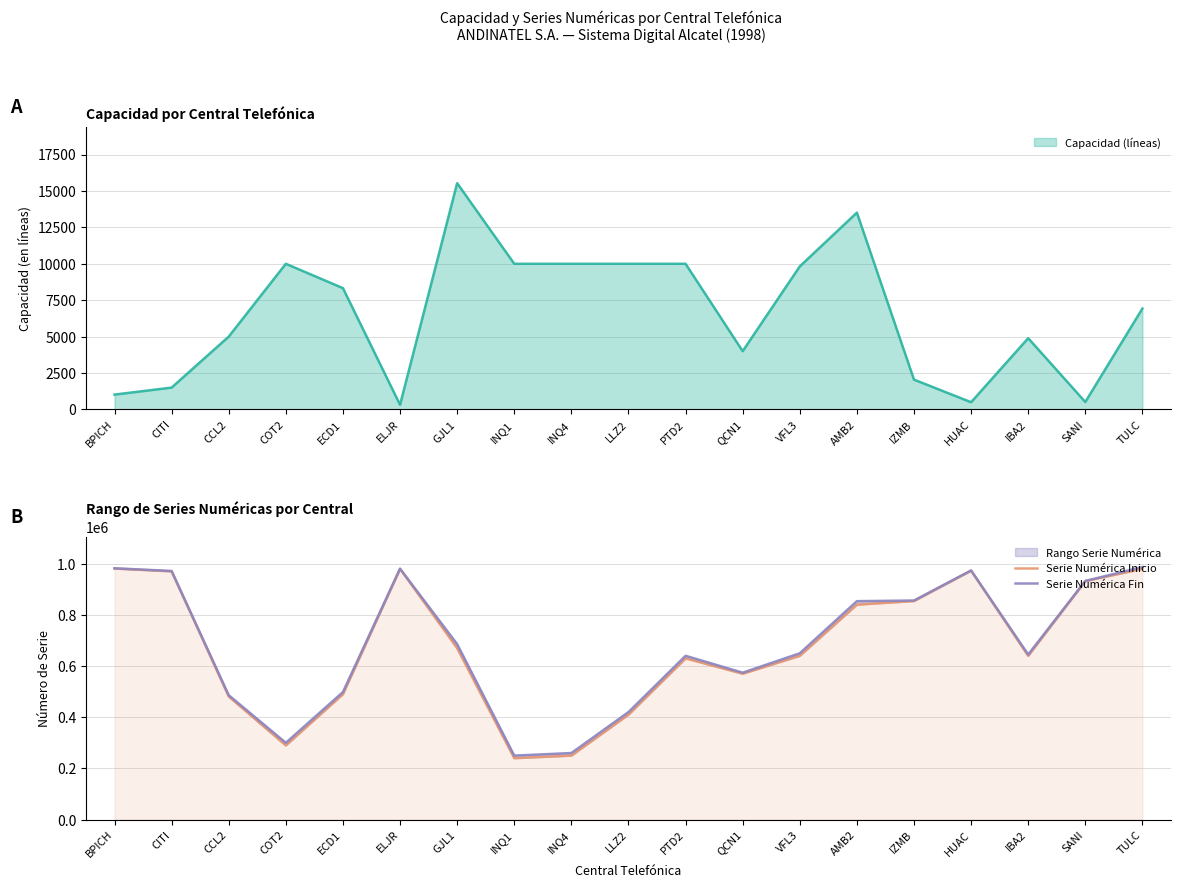

What is the maximum value shown in the chart?

986927